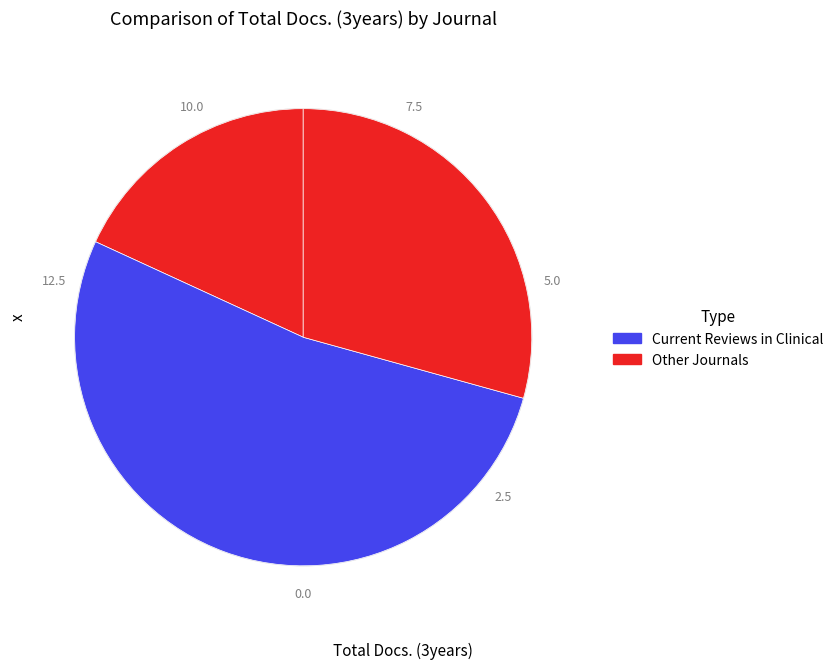

How many segments does this pie chart have?

3